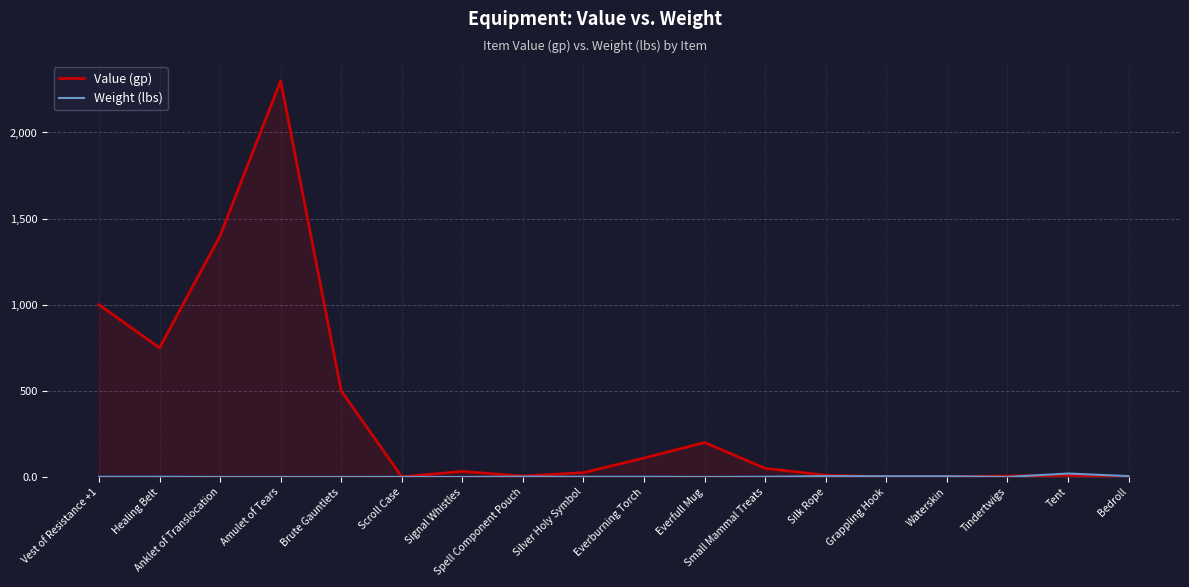

Where is Weight (lbs) nearest to the value 10?

Silk Rope